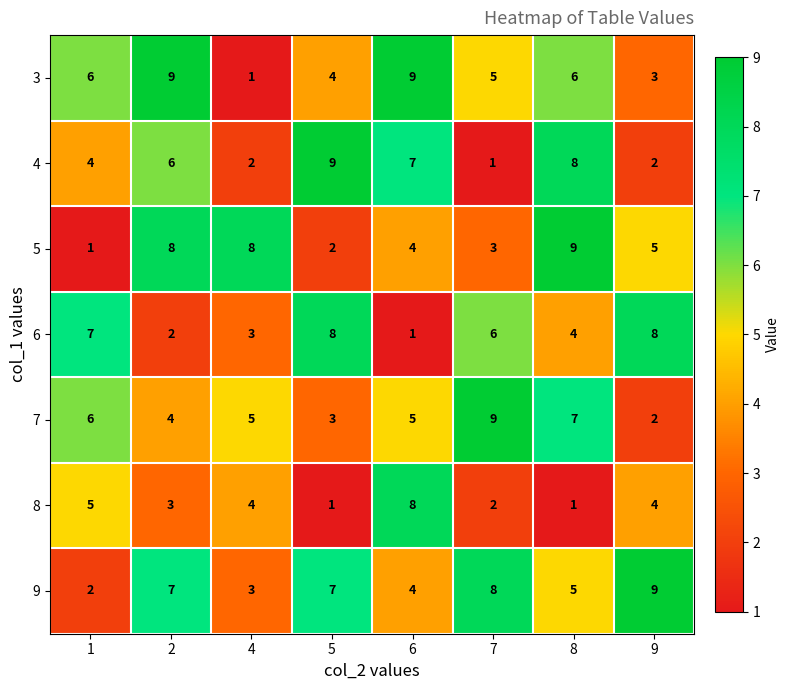

Between 7 and 9, which series saw the biggest shift?

7